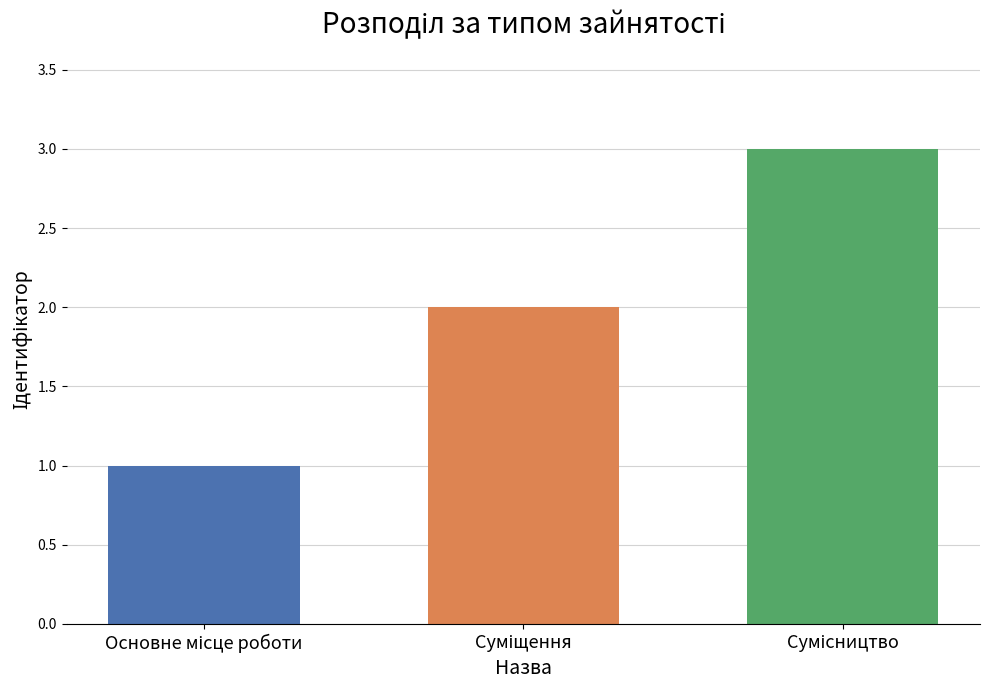

What is the sum of all values?

6